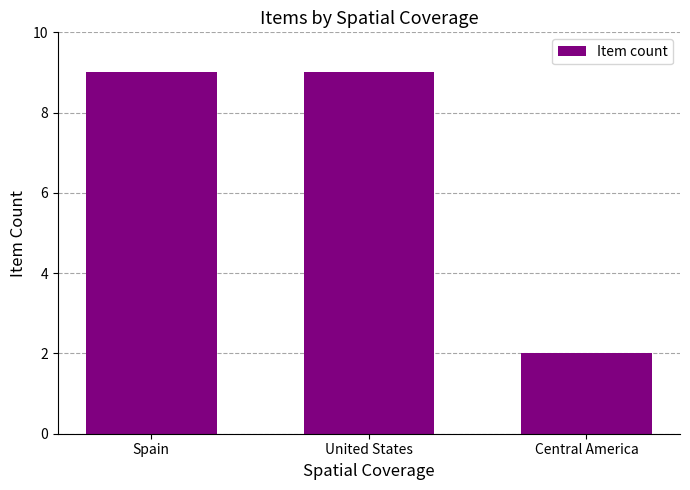

Reading left to right, what are all the values shown in this chart?

Spain=9	United States=9	Central America=2